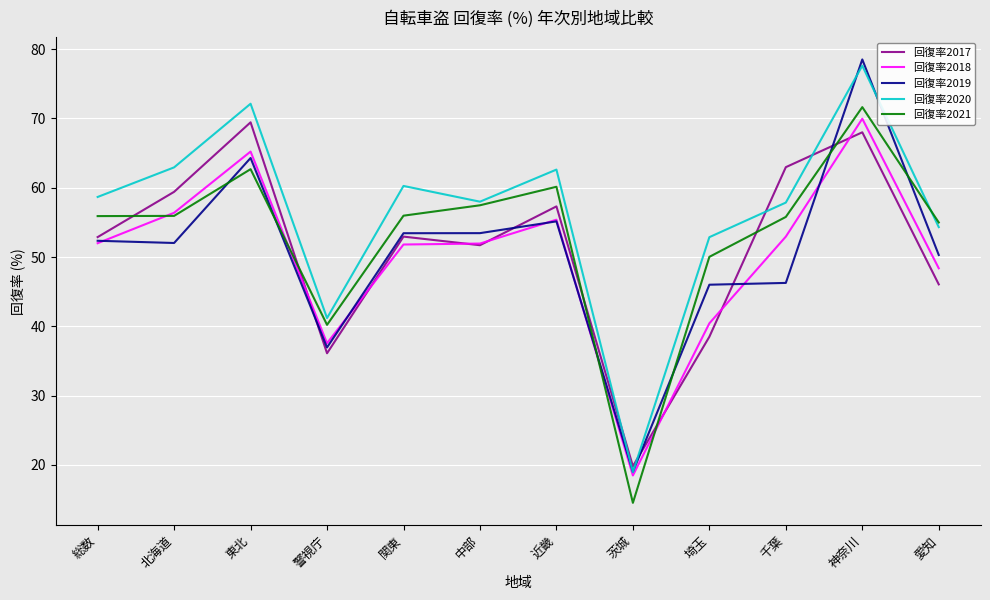

Is this an area chart (filled region under the line)?

No